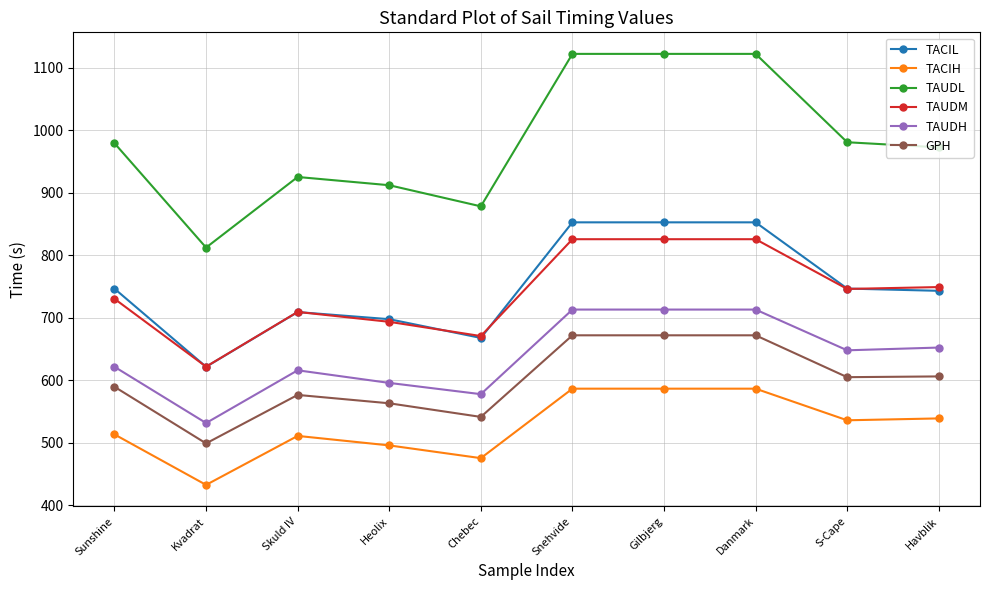

Read the TAUDM value at Sunshine.

730.4